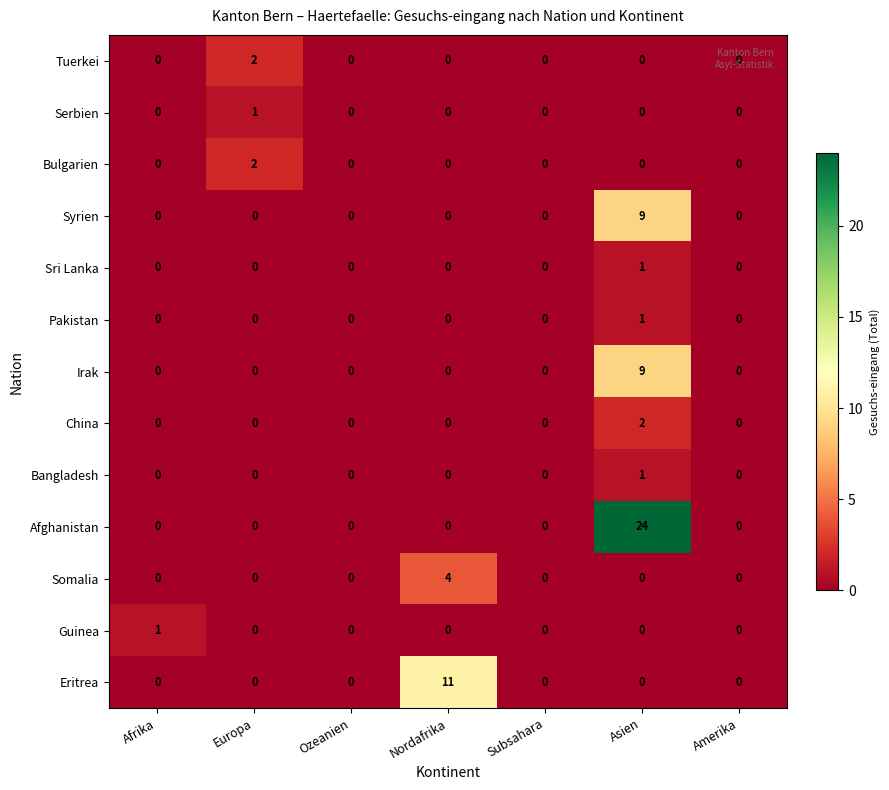

Is it true that Guinea equals -1 at Subsahara?

False